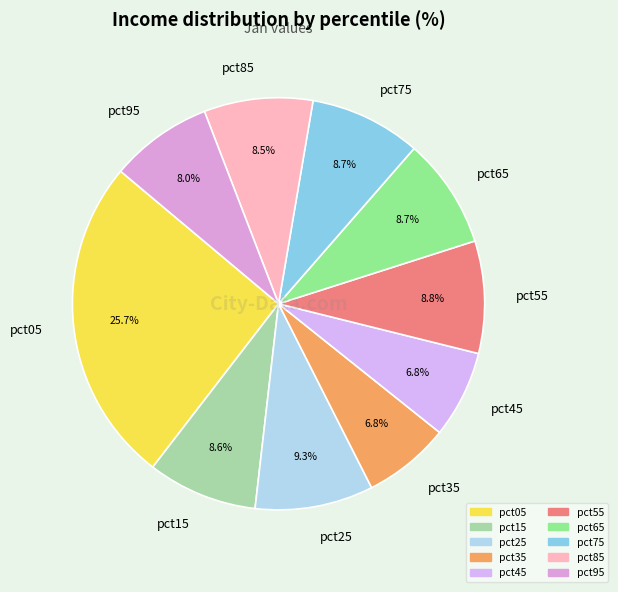

Which has a higher value, pct05 or pct75?

pct05